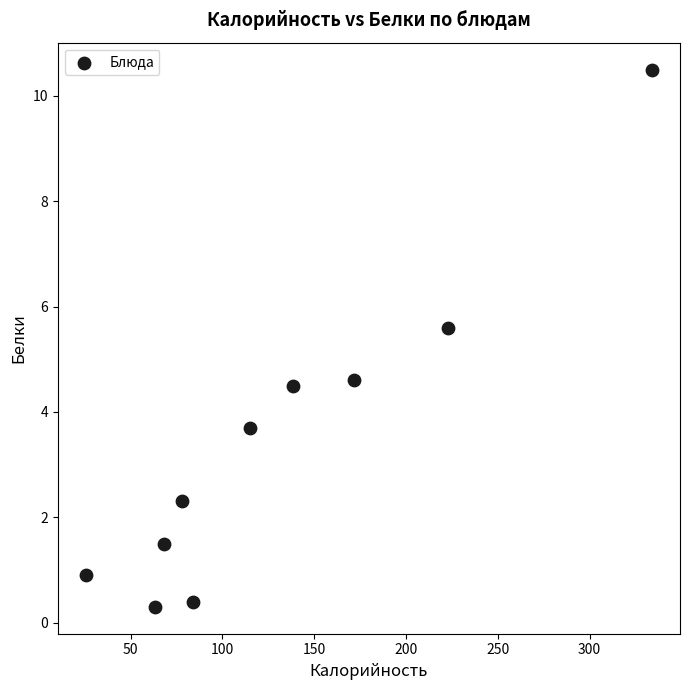

What is the range of X values (max minus min)?

308.1